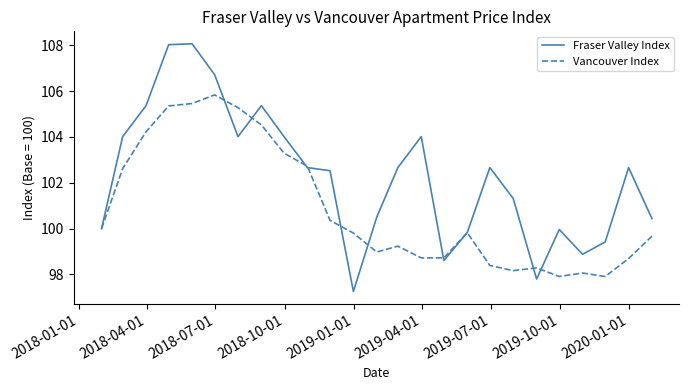

What is the minimum value for Vancouver Index?

97.9